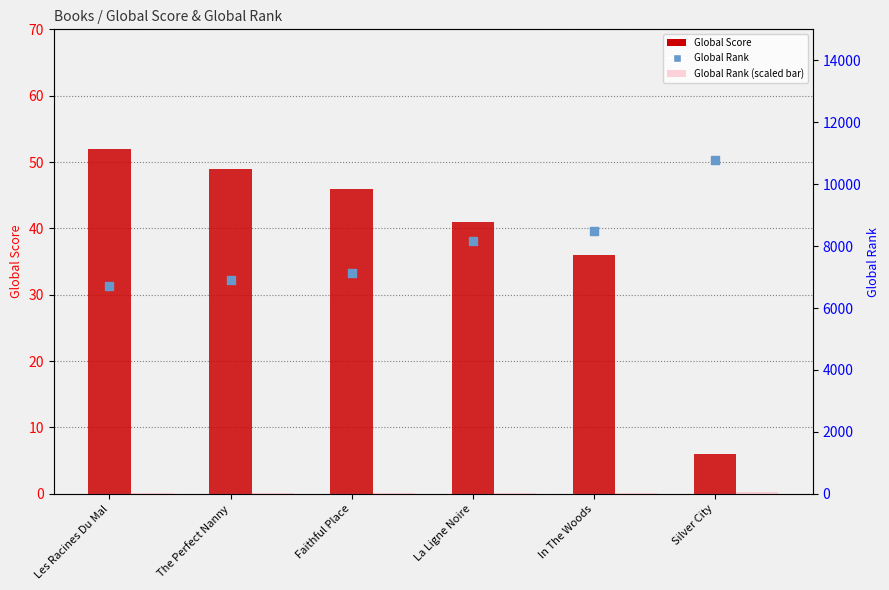

Which series reaches the maximum Y coordinate?

Global Rank